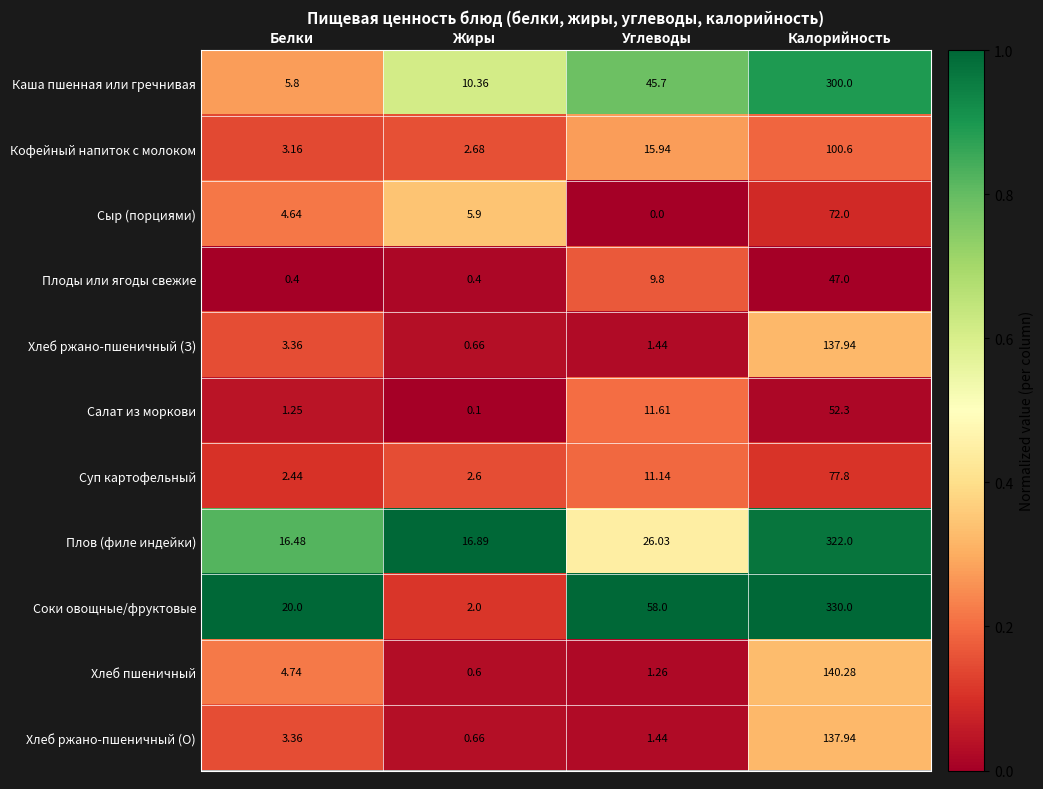

Which series has the largest range (max minus min)?

Соки овощные/фруктовые